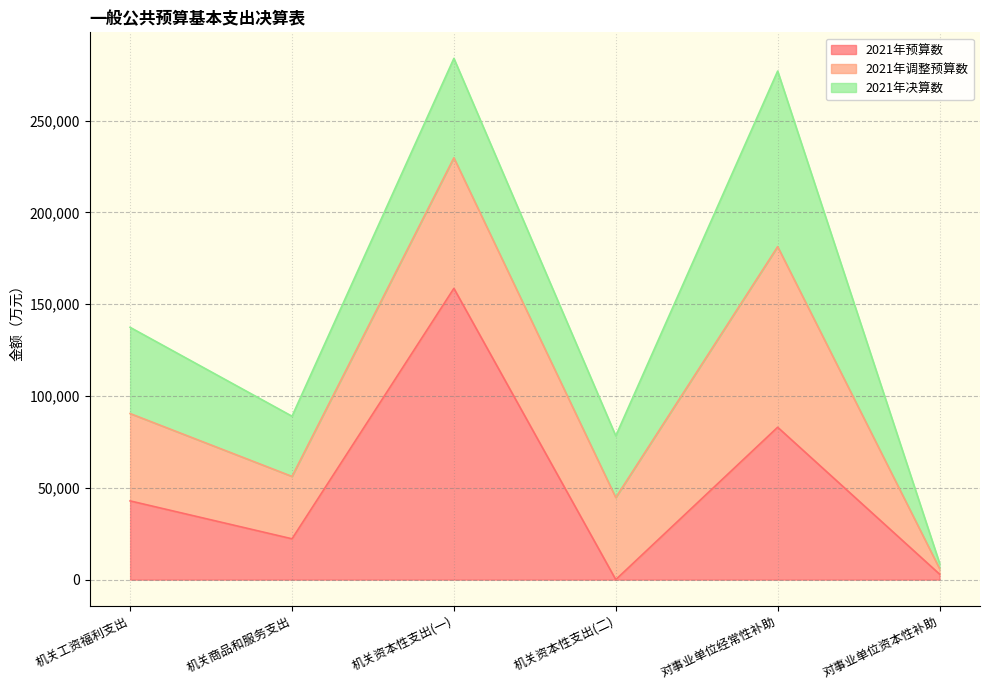

How many data points does each series have?

6